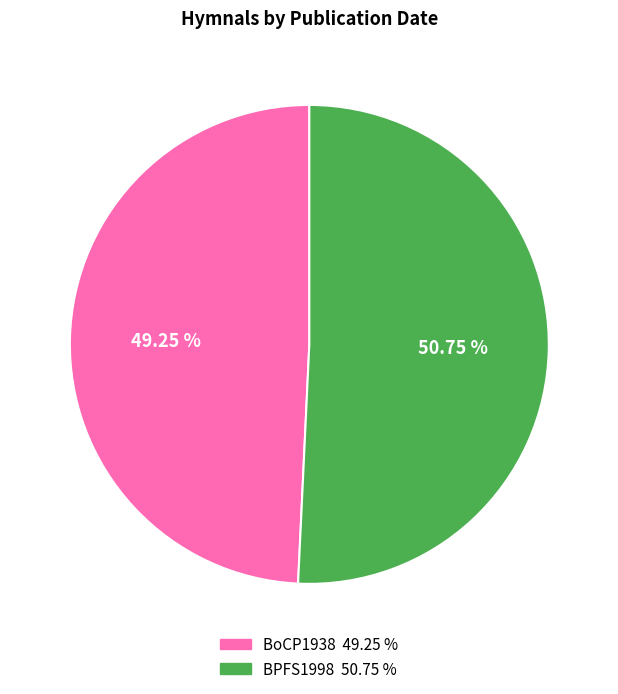

What is the smallest slice in the pie chart?

BoCP1938